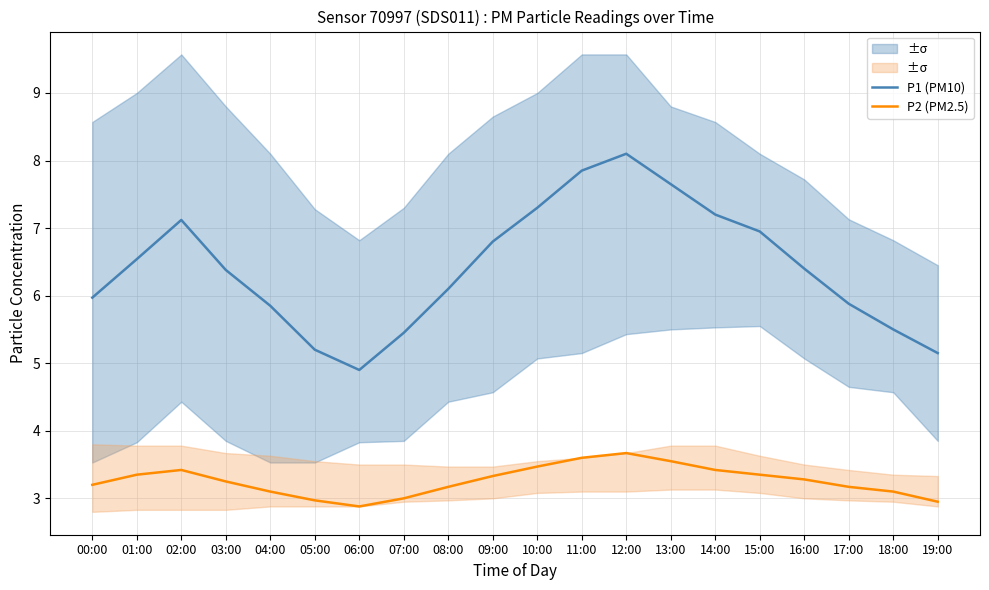

Reading right to left, transcribe all the data shown in this chart.

P1 (PM10): 5.2	5.5	5.9	6.4	7.0	7.2	7.7	8.1	7.8	7.3	6.8	6.1	5.5	4.9	5.2	5.8	6.4	7.1	6.5	6.0
P2 (PM2.5): 3.0	3.1	3.2	3.3	3.4	3.4	3.5	3.7	3.6	3.5	3.3	3.2	3.0	2.9	3.0	3.1	3.2	3.4	3.4	3.2